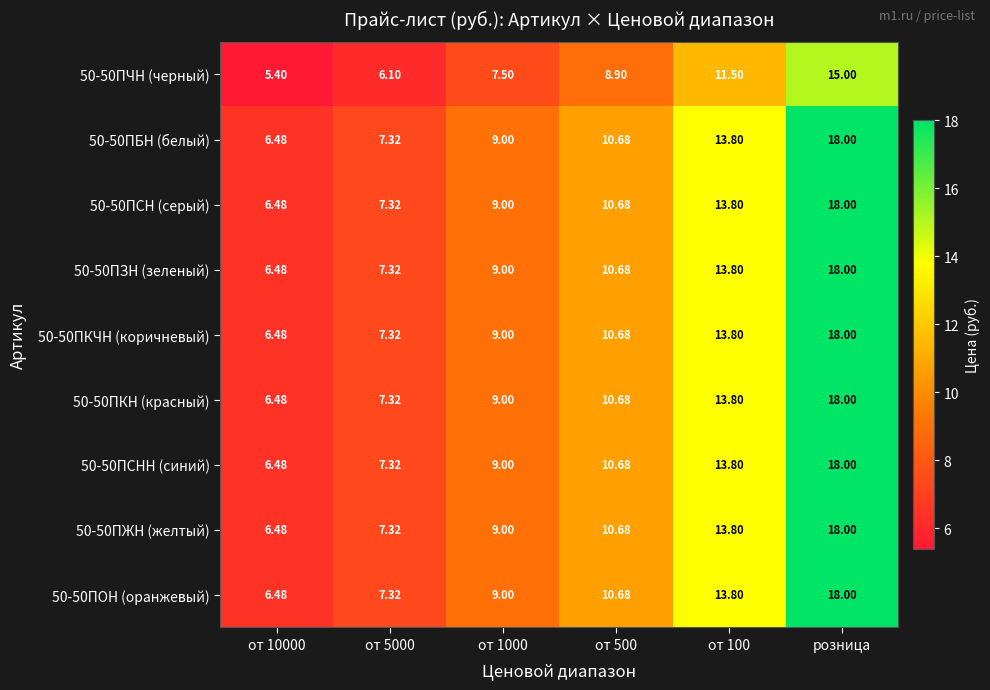

What is the total value across all series at от 1000?

79.5